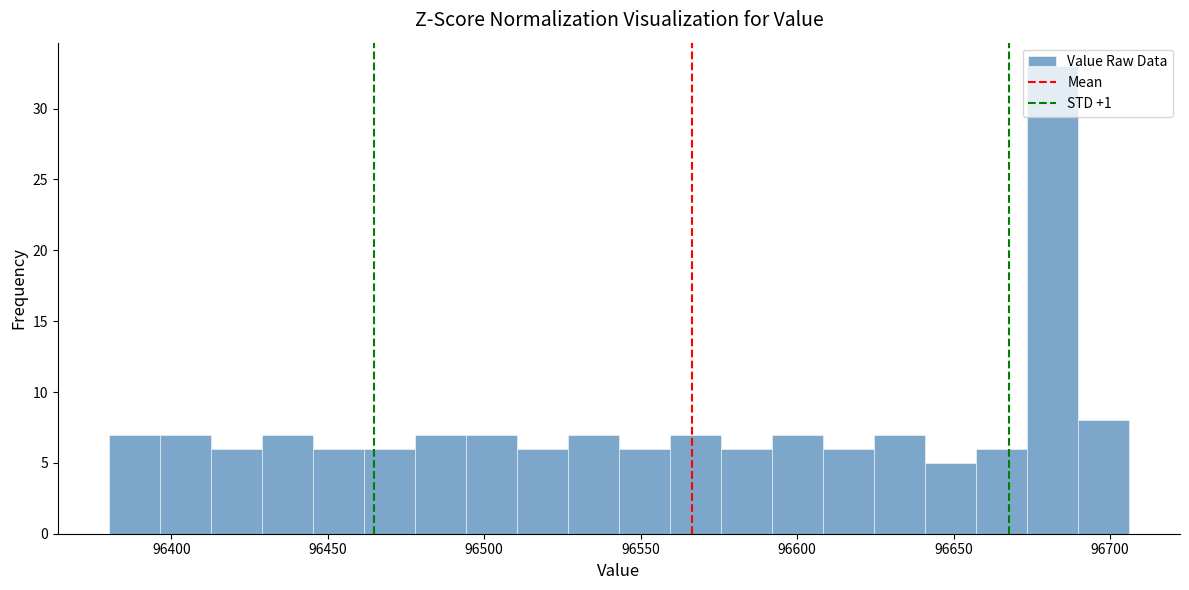

Around what value on the x-axis is the tallest bar? Give the approximate position of its centre, as read against the axis.

96680